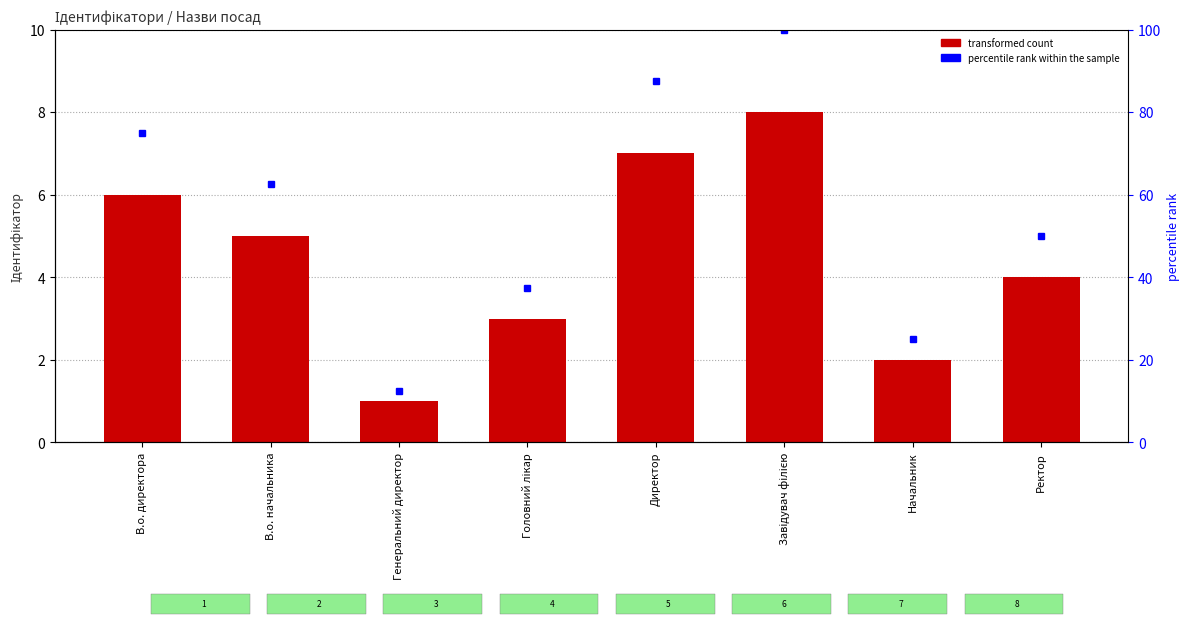

Between Ректор and Завідувач філією, which is larger?

Завідувач філією